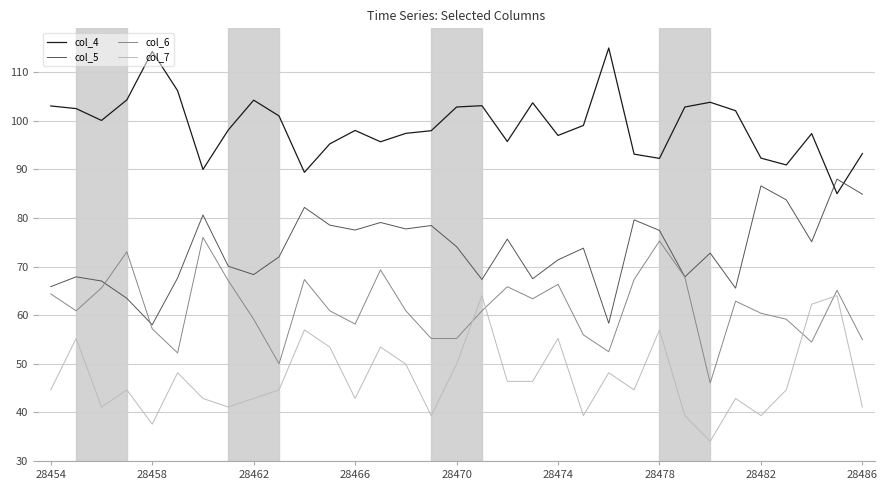

True or false: col_7 and col_5 cross at least once.

False